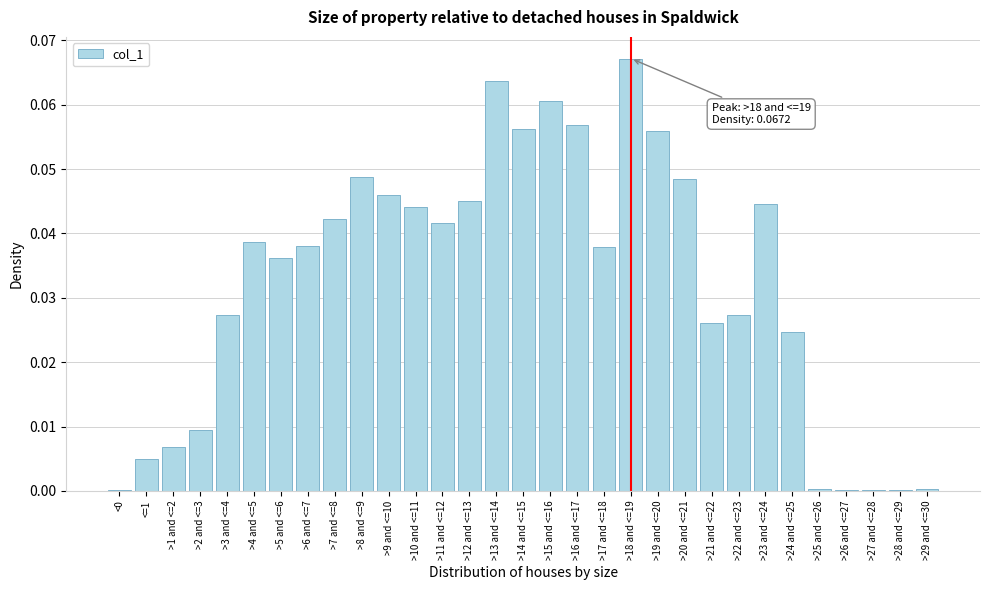

Between >2 and <=3 and >15 and <=16, which is larger?

>15 and <=16